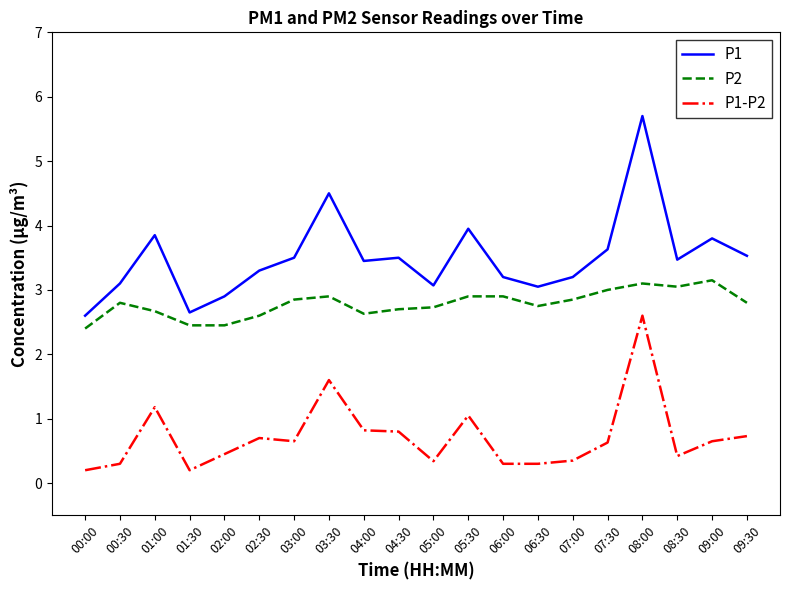

Which series has the largest range (max minus min)?

P1